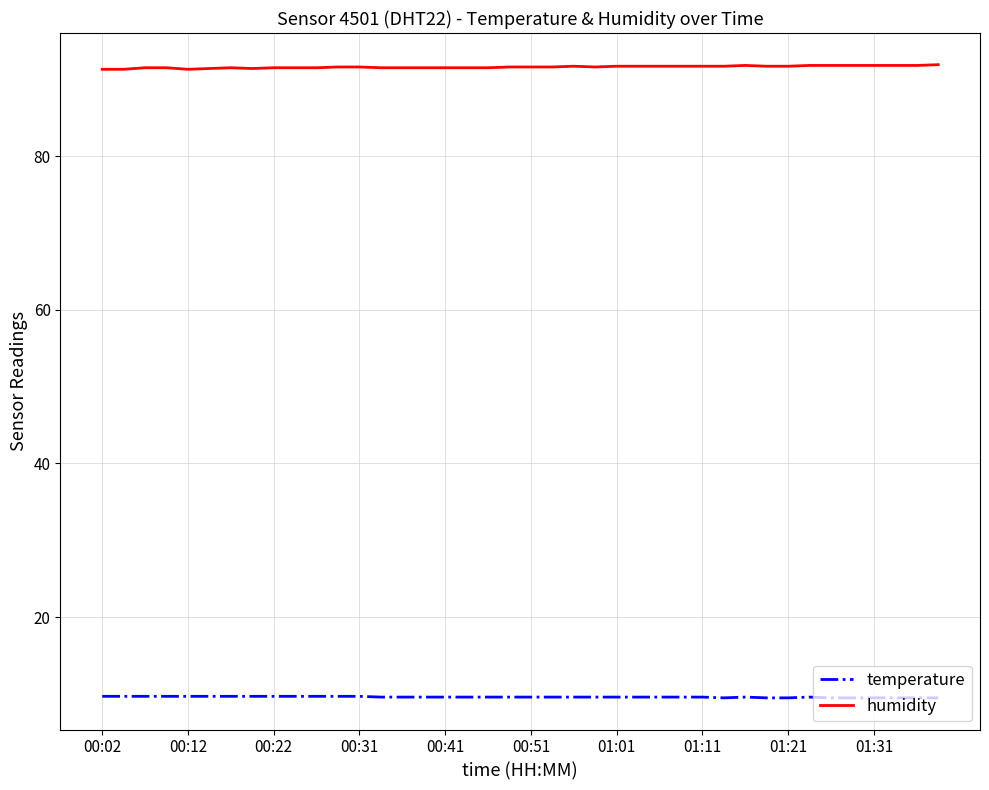

What is the difference between the maximum and second lowest values in the humidity series?

0.6